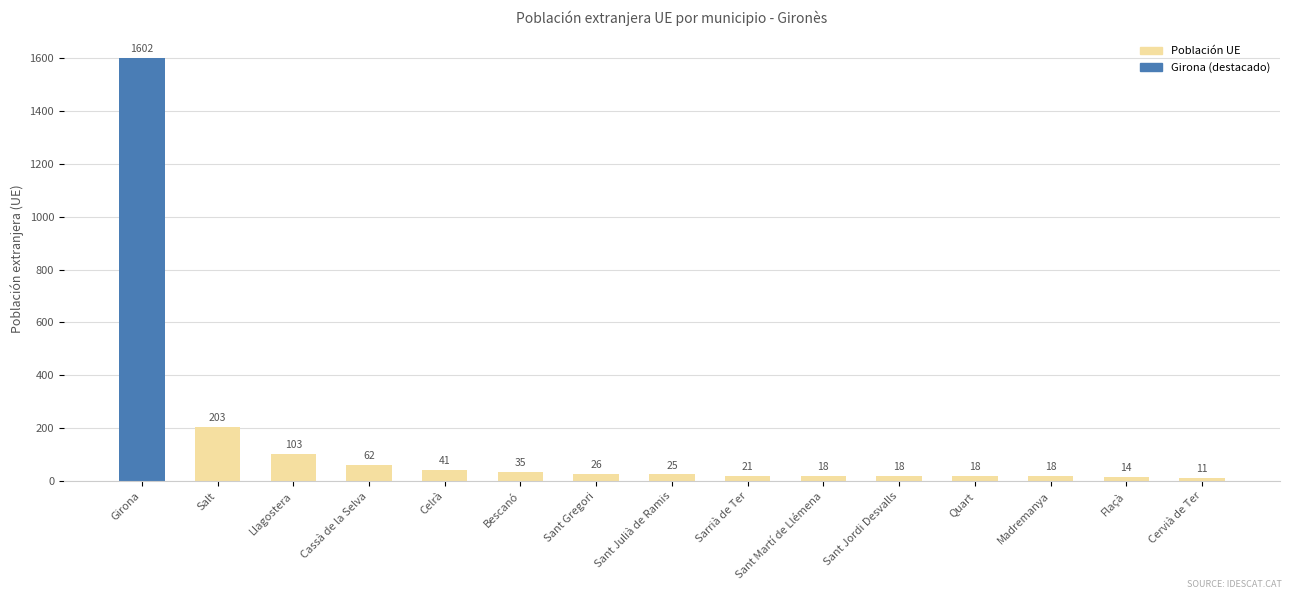

Reading left to right, transcribe all the data shown in this chart.

Girona=1602	Salt=203	Llagostera=103	Cassà de la Selva=62	Celrà=41	Bescanó=35	Sant Gregori=26	Sant Julià de Ramis=25	Sarrià de Ter=21	Sant Martí de Llémena=18	Sant Jordi Desvalls=18	Quart=18	Madremanya=18	Flaçà=14	Cervià de Ter=11